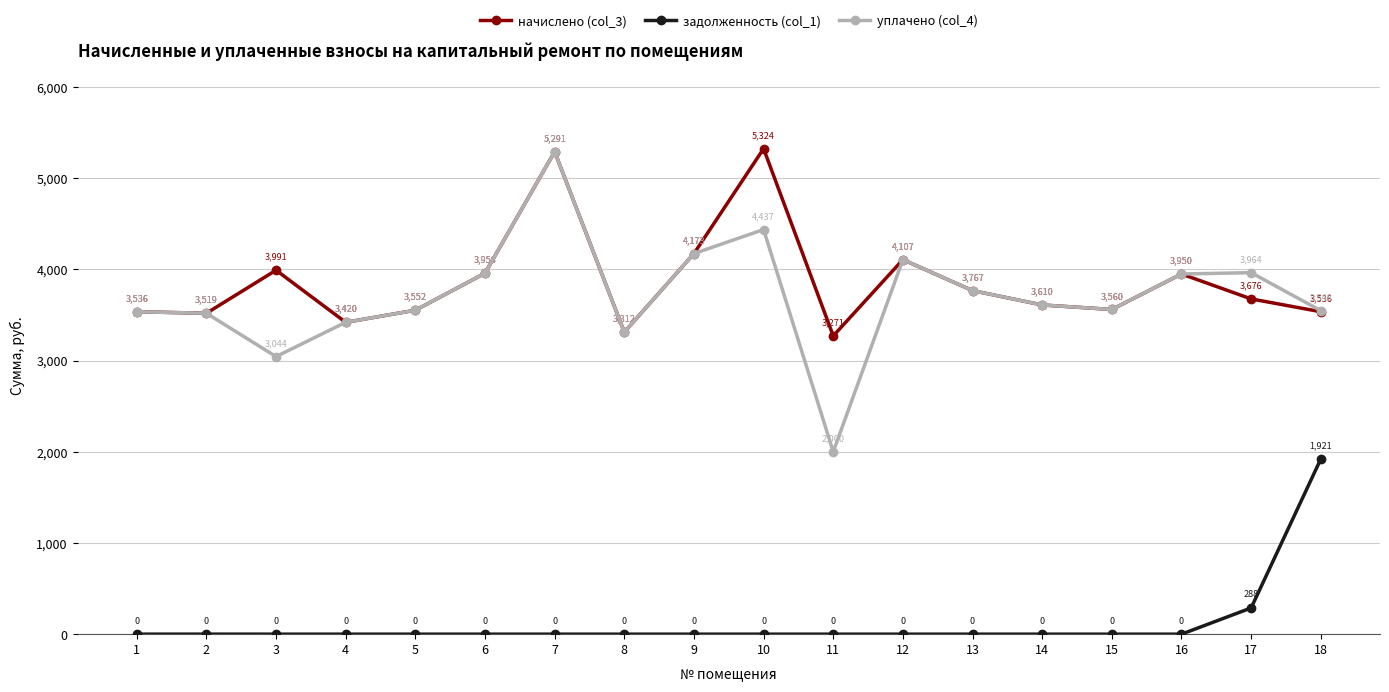

List the series in order of their peak value, highest first.

начислено (col_3), уплачено (col_4), задолженность (col_1)